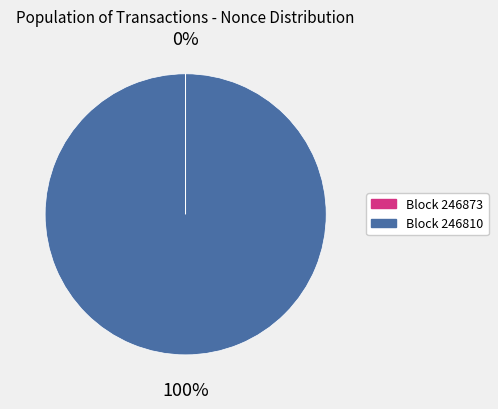

To the nearest percent, what is the average slice percentage?

50%